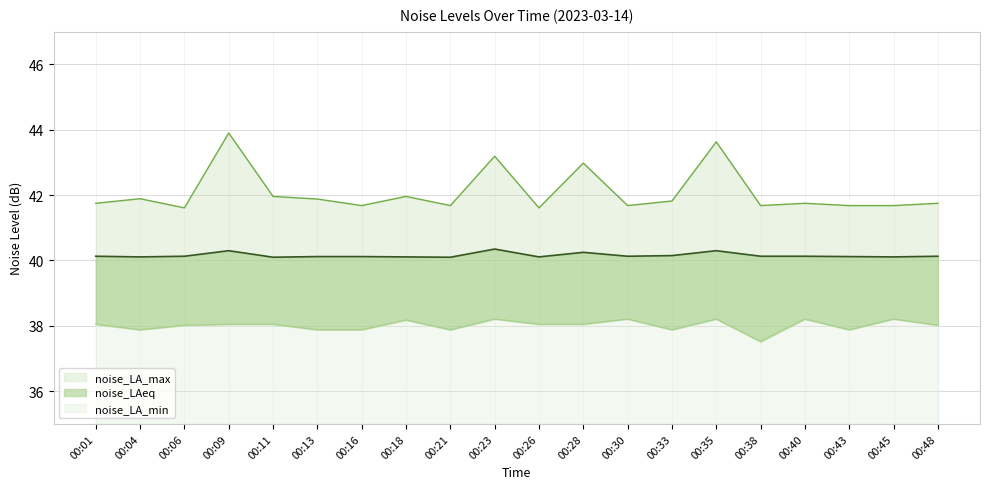

What is the spread (max minus min) of values at 00:11?

3.9